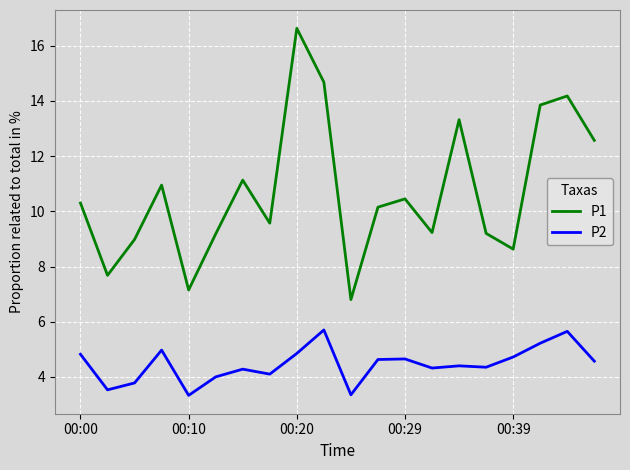

Which series has the widest spread of values?

P1